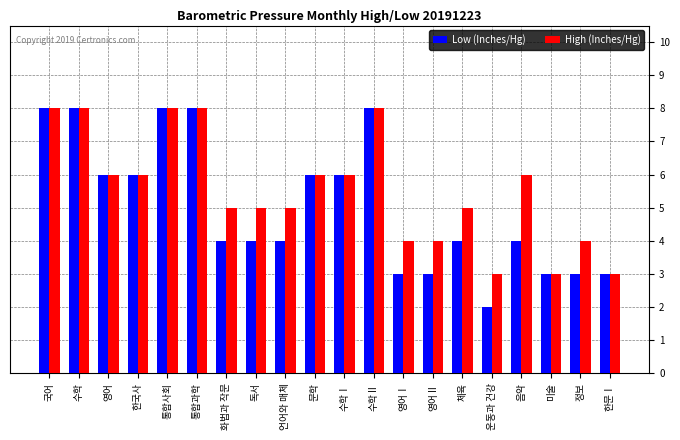

How many values in the High (Inches/Hg) series are below 6?

10